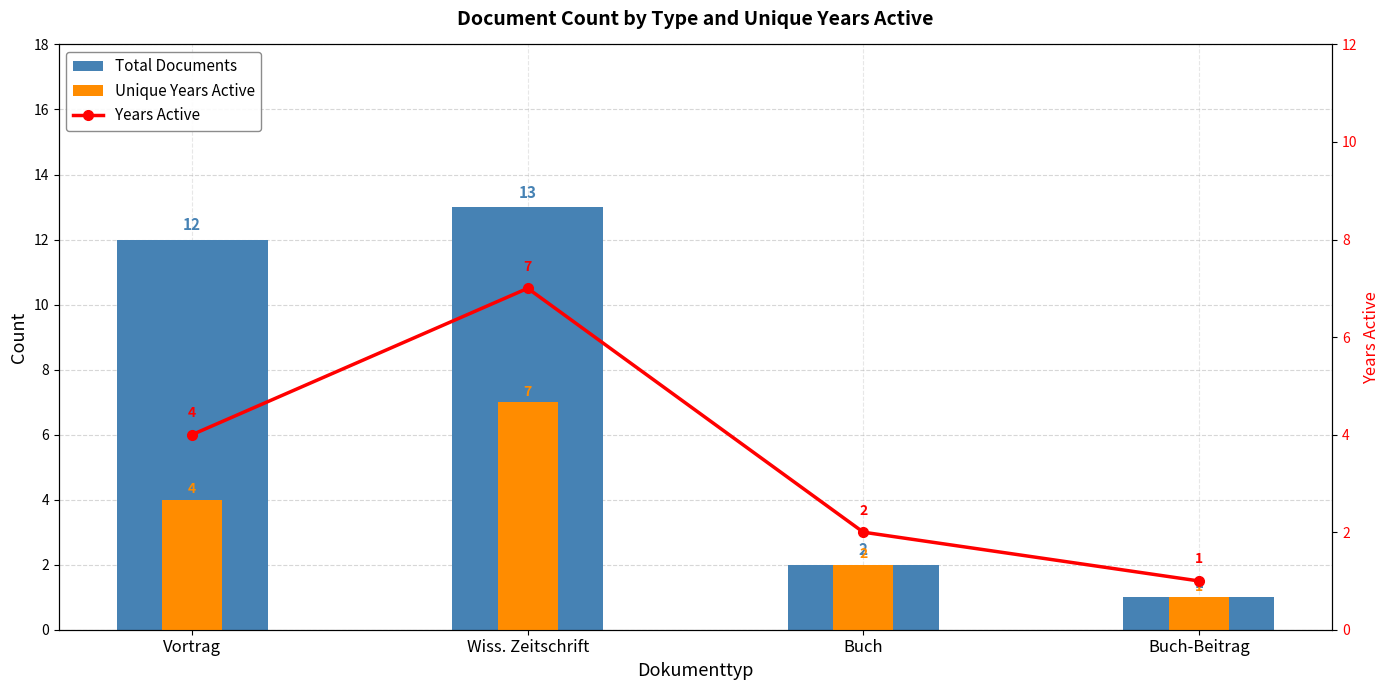

Which series has the largest total across all categories?

Total Documents